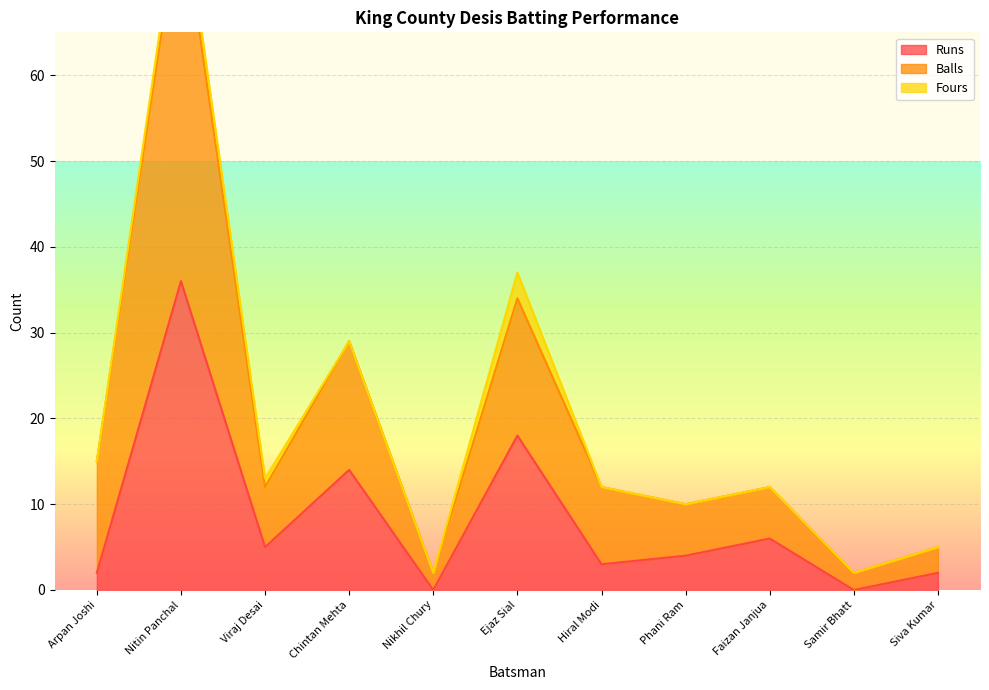

What is the lowest value of the Balls series?

2